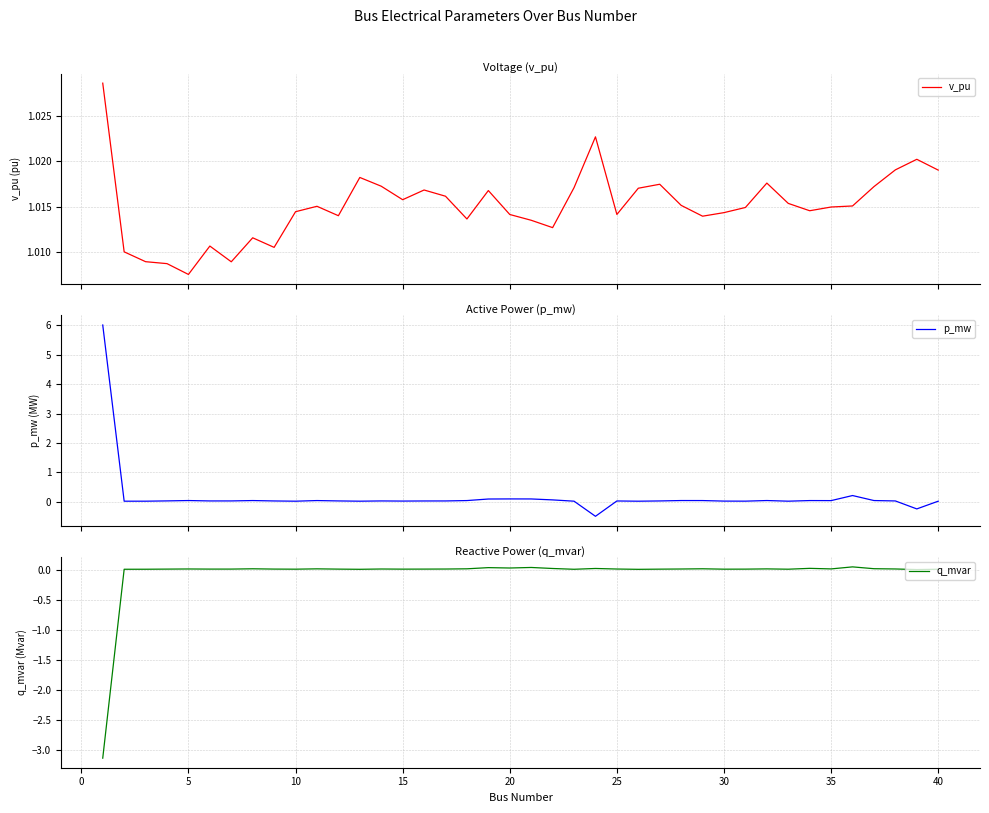

True or false: q_mvar has a value of 0.0 at 15.

True